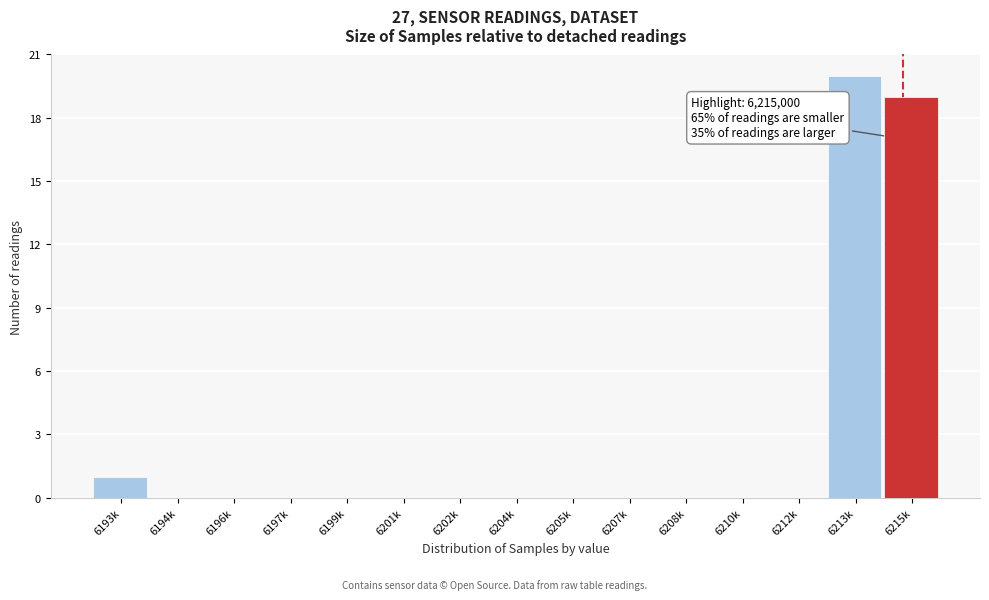

Reading right to left, extract all data points from this chart.

6215k=19	6213k=20	6212k=0	6210k=0	6208k=0	6207k=0	6205k=0	6204k=0	6202k=0	6201k=0	6199k=0	6197k=0	6196k=0	6194k=0	6193k=1